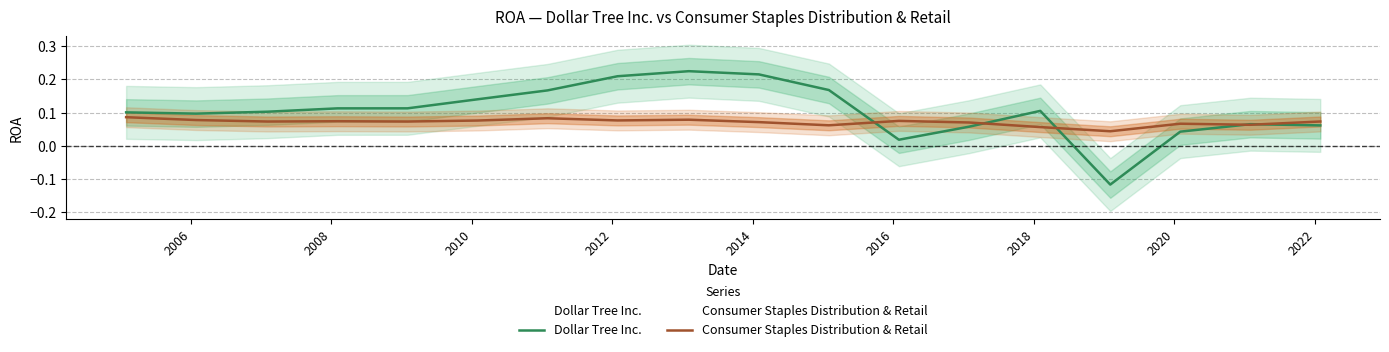

True or false: Consumer Staples Distribution & Retail and Dollar Tree Inc. cross at least once.

True